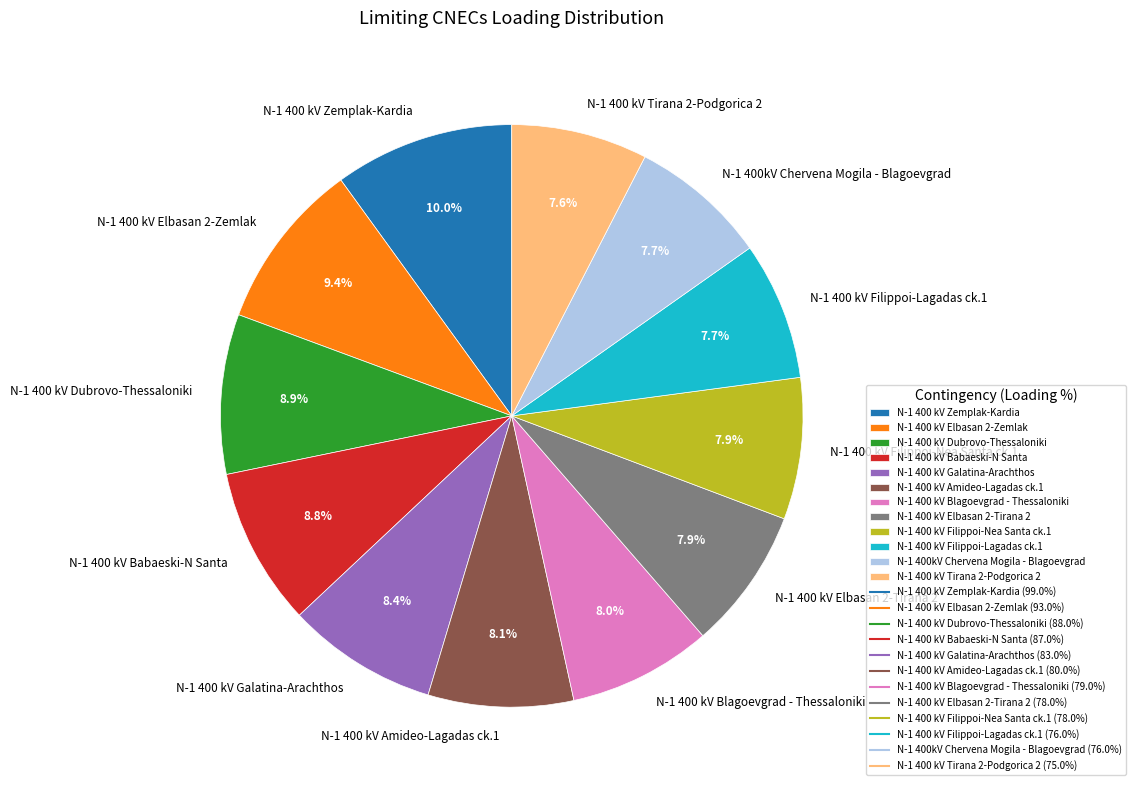

What is the ratio of the value at N-1 400 kV Galatina-Arachthos to the value at N-1 400 kV Filippoi-Lagadas ck.1?

1.1